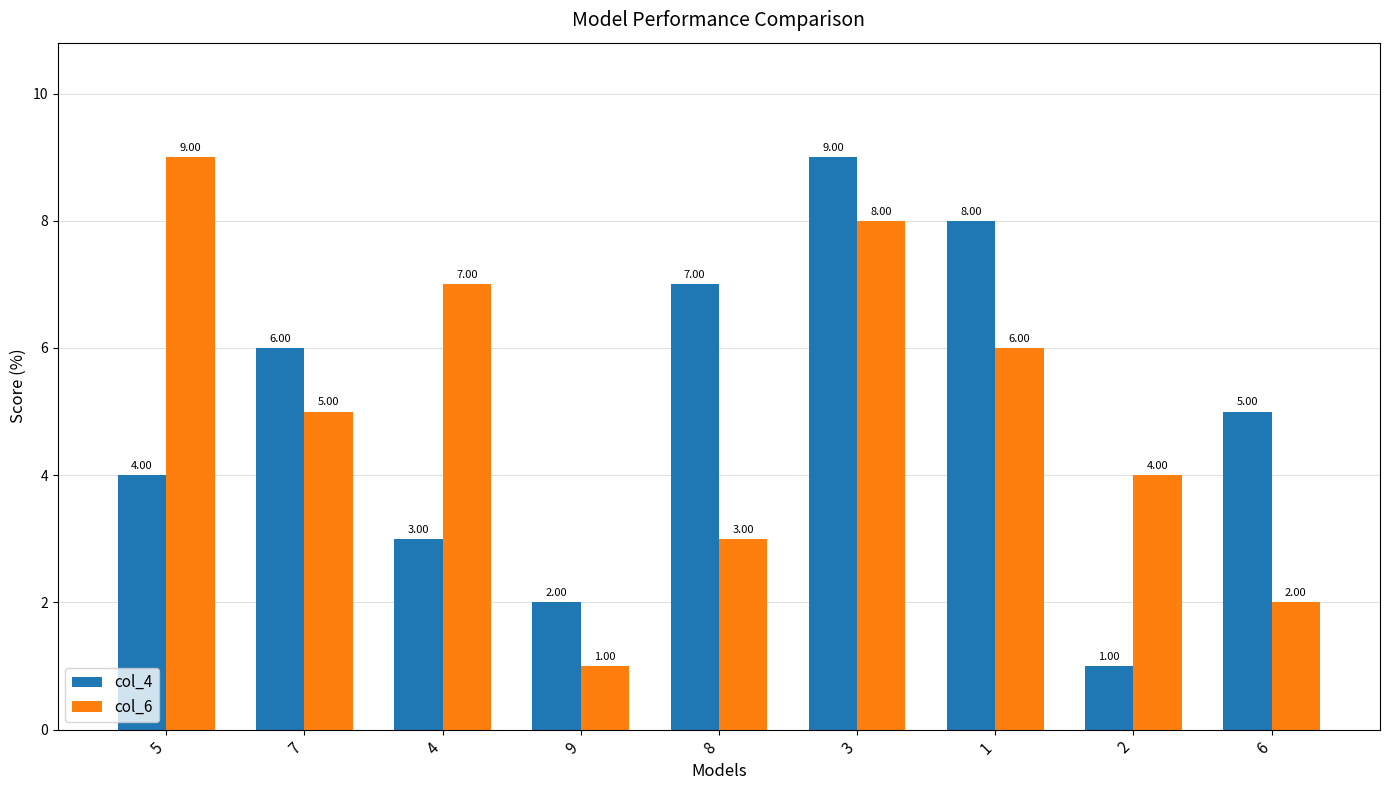

How many bars are there in each group?

2